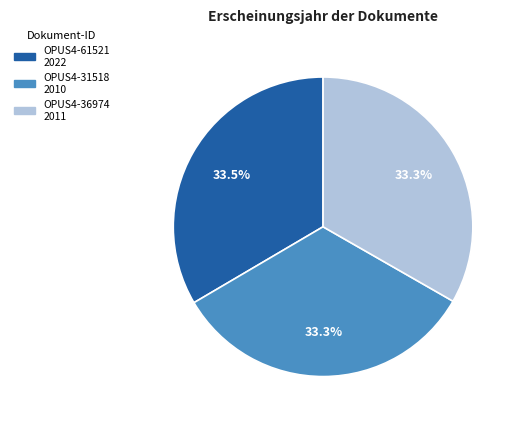

Approximately how many times larger is the value at OPUS4-36974 compared to OPUS4-61521?

1.0